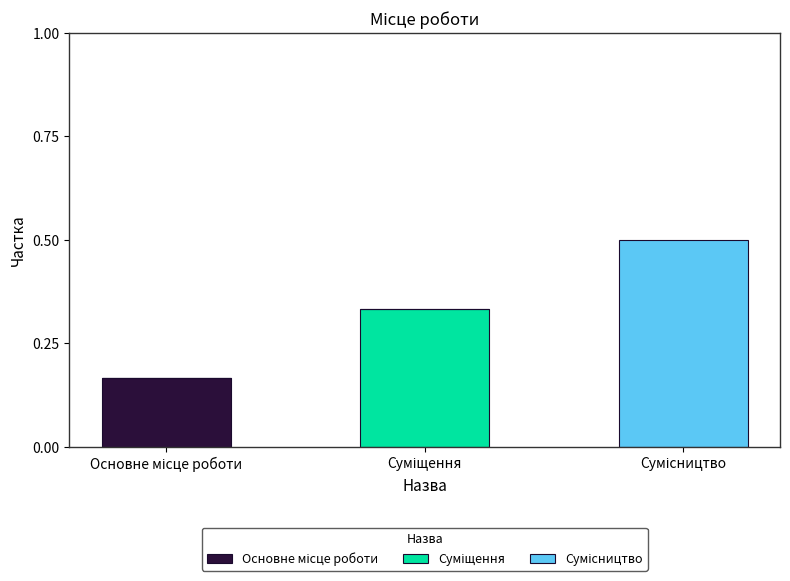

Are the bars grouped side by side (vs. stacked)?

No